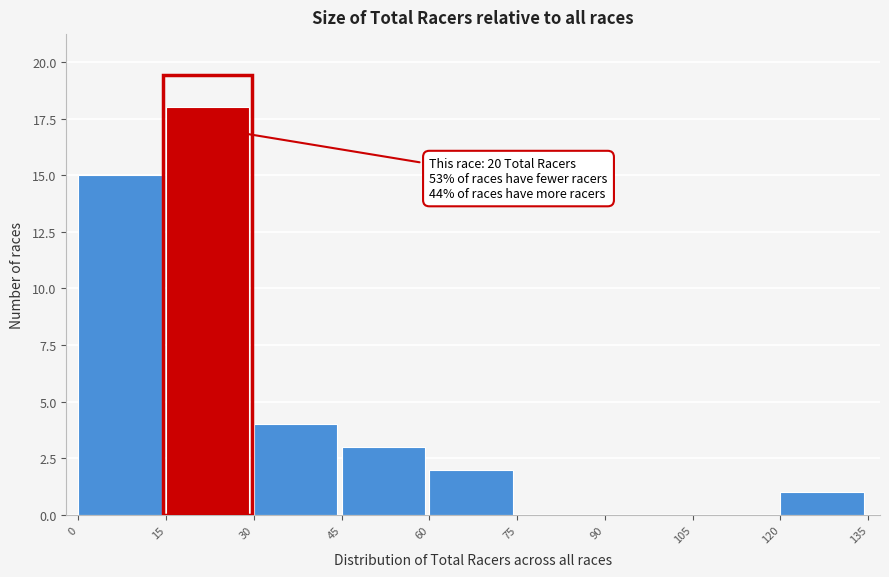

Over which range of the x-axis is the bar tallest?

15 to 30